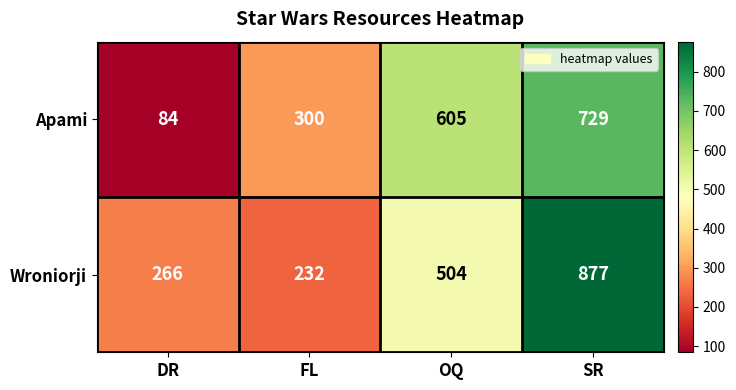

How many categories are shown in the chart?

4